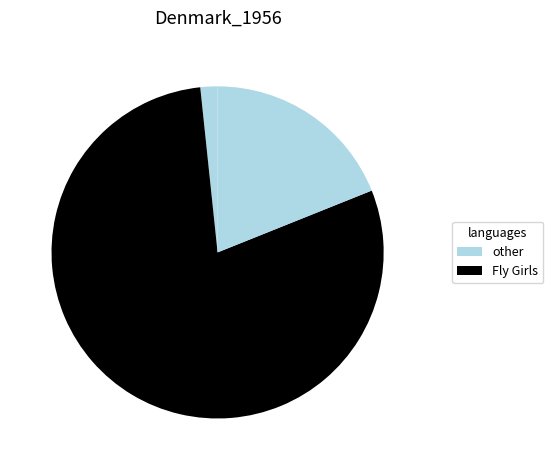

Count the number of slices in the pie.

3